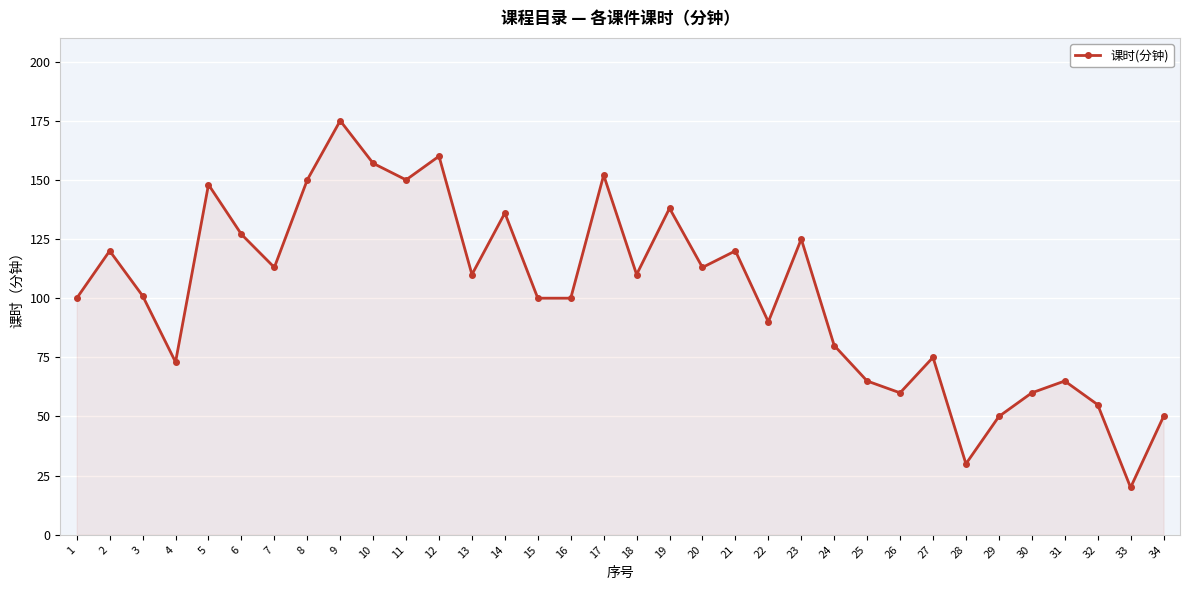

At which label does the data first exceed 110?

2